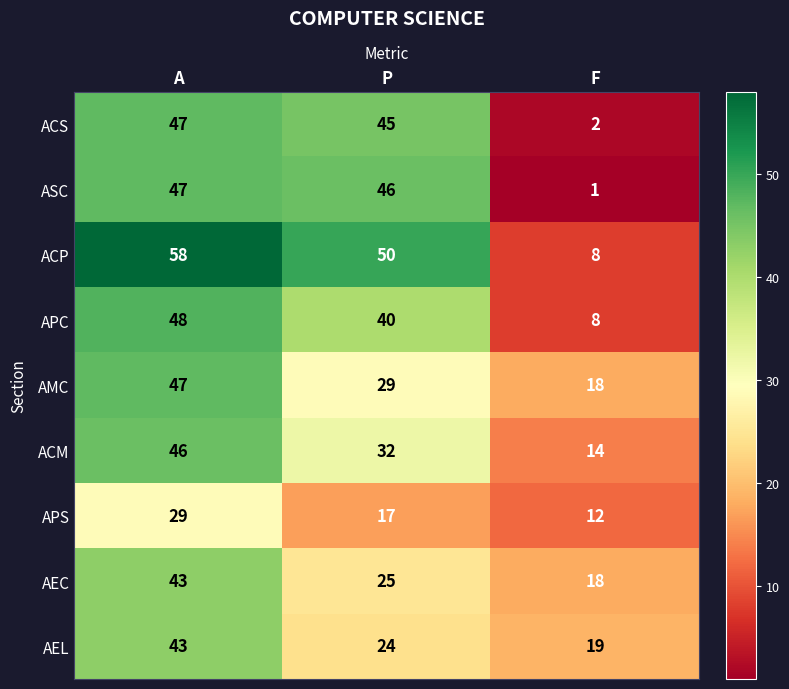

At which category is the sum across all series the highest?

A